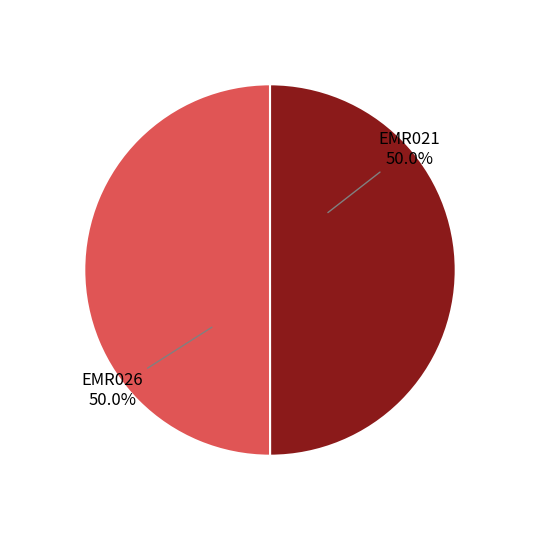

What percentage is the EMR026 slice, to the nearest percent?

50%